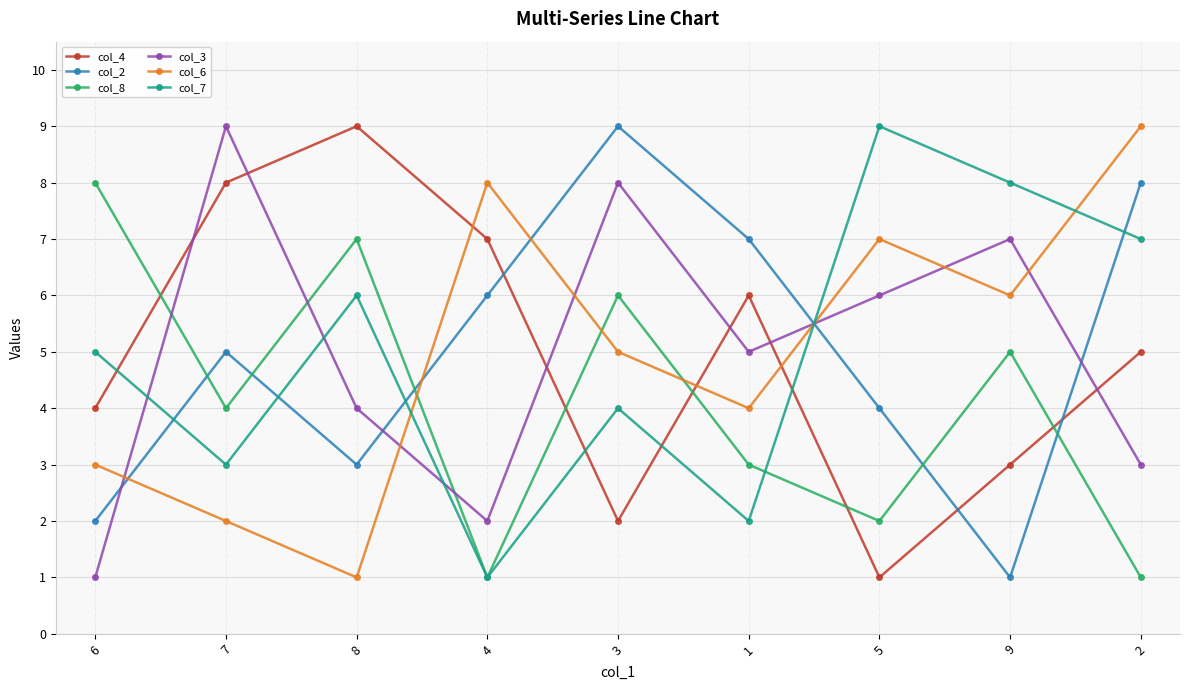

What is the label of the 8th point from the left?

9